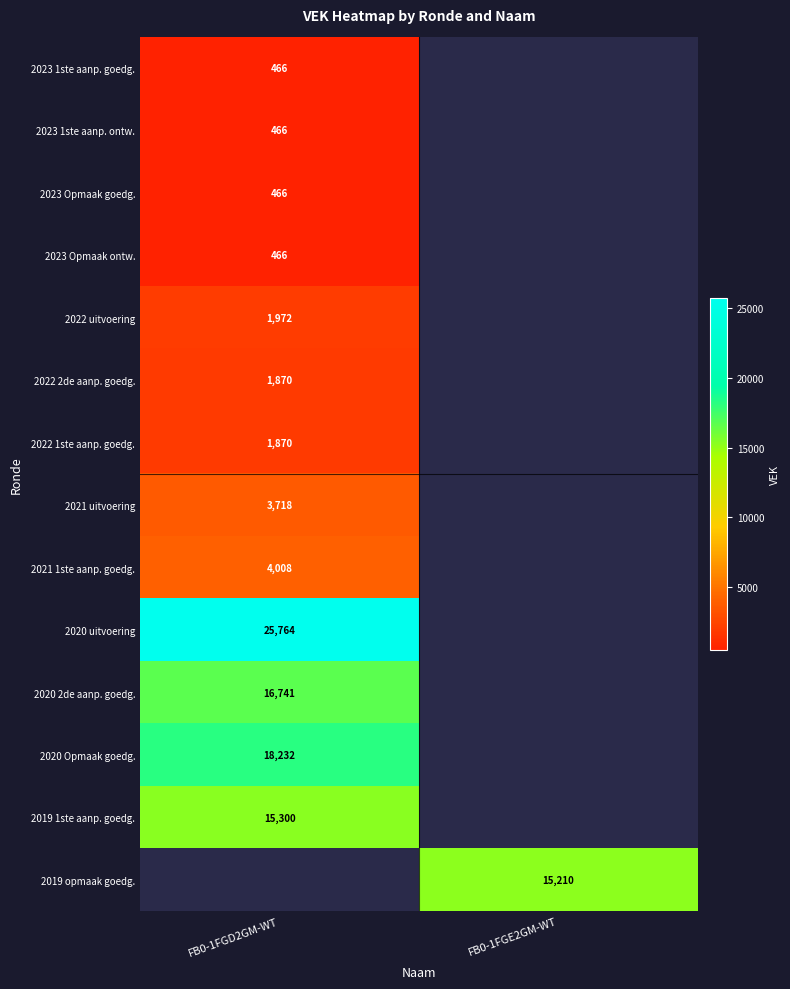

Is the value of 2019 opmaak goedg. at FB0-1FGE2GM-WT greater than the value of 2020 uitvoering at FB0-1FGD2GM-WT?

No